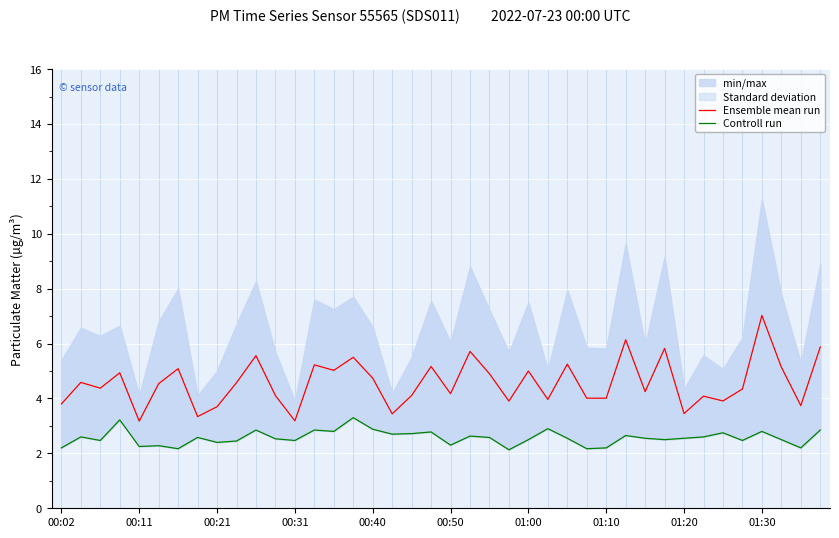

How many data points does each series have?

40